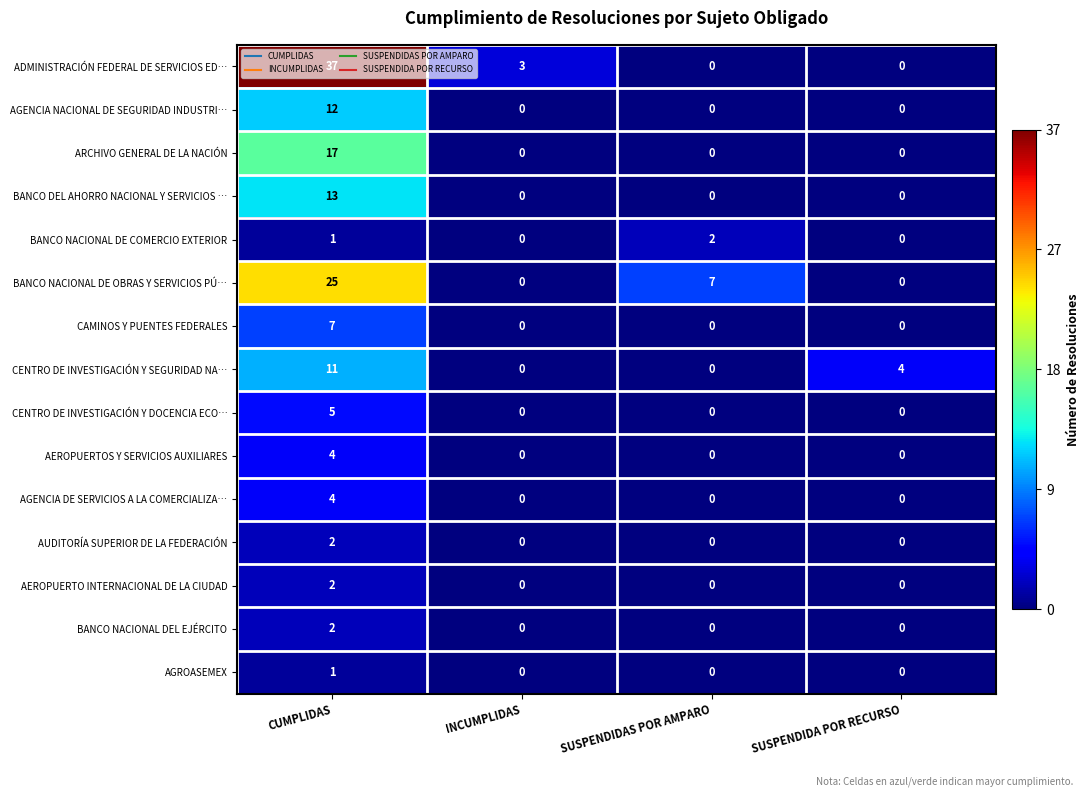

How many values in AEROPUERTO INTERNACIONAL DE LA CIUDAD are above zero?

1